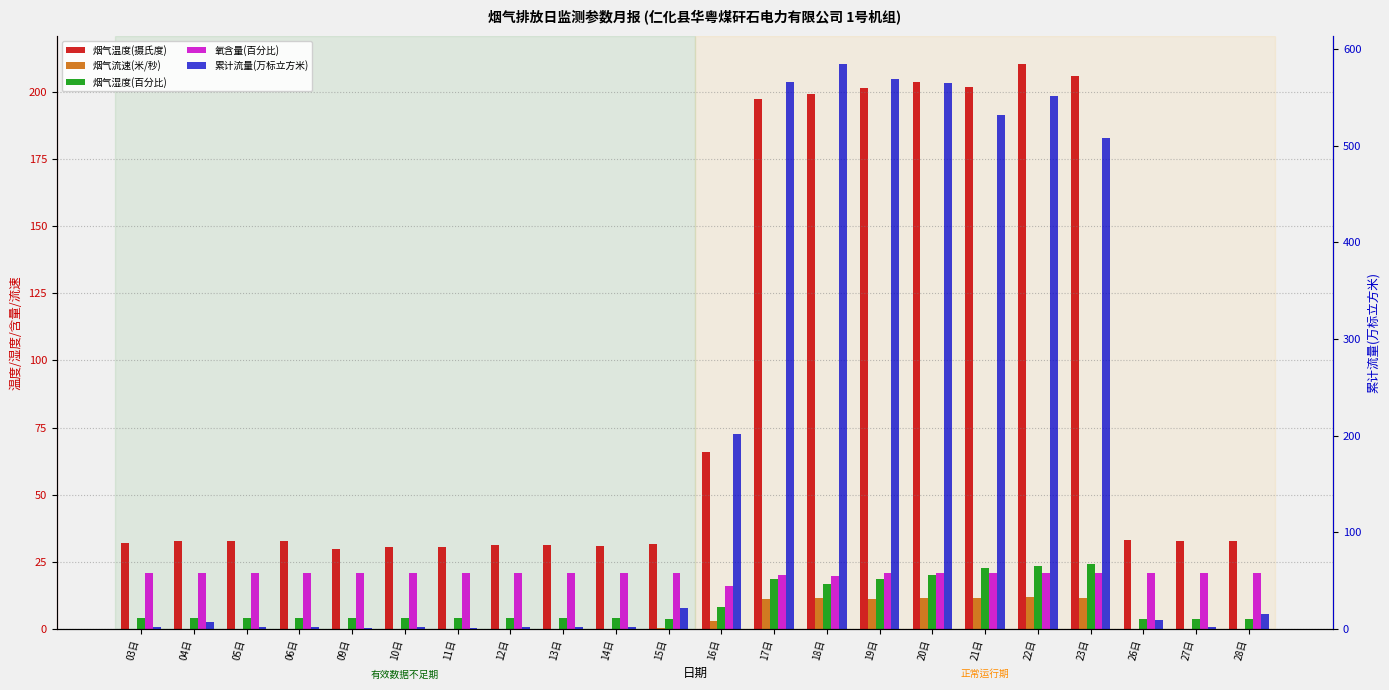

What is the difference between the highest and lowest values at 28日?

32.6